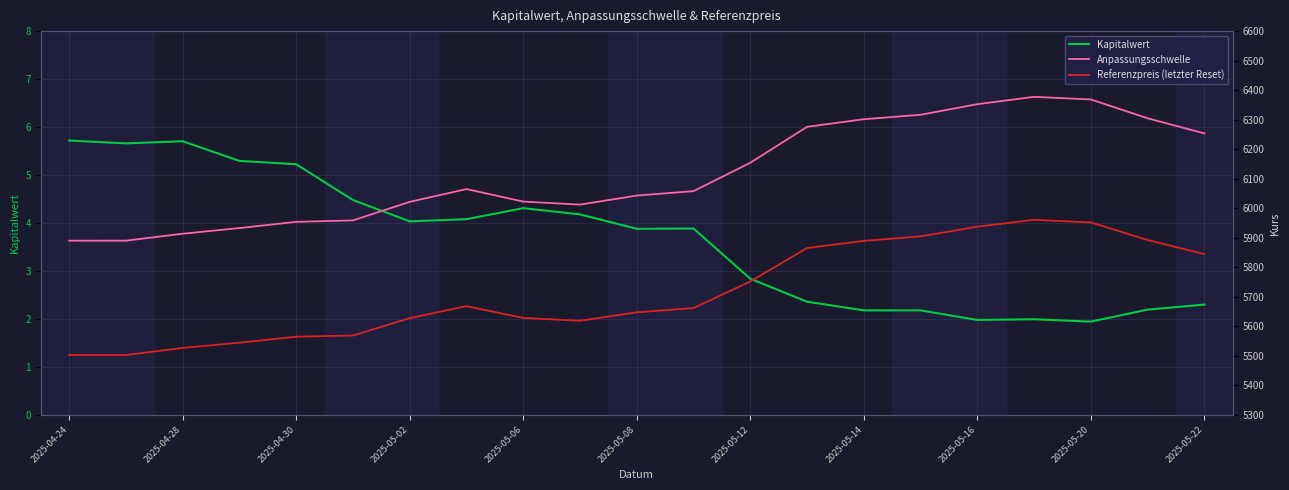

The Kapitalwert series shows 2.2 at 2025-05-14. True or false?

True